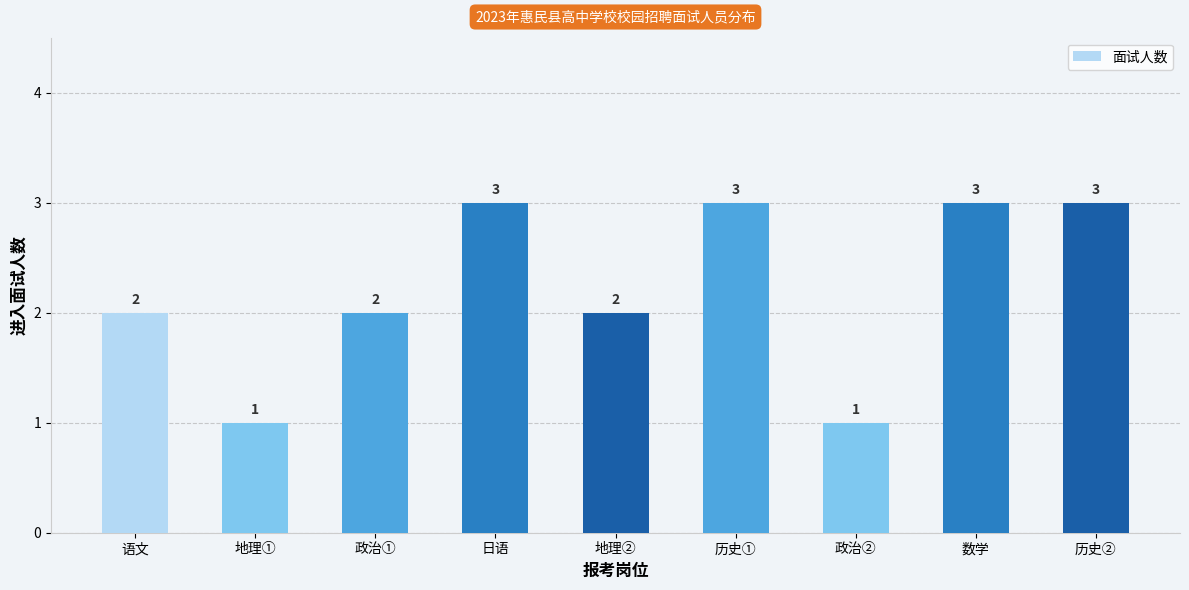

What value does the data have at 历史①?

3